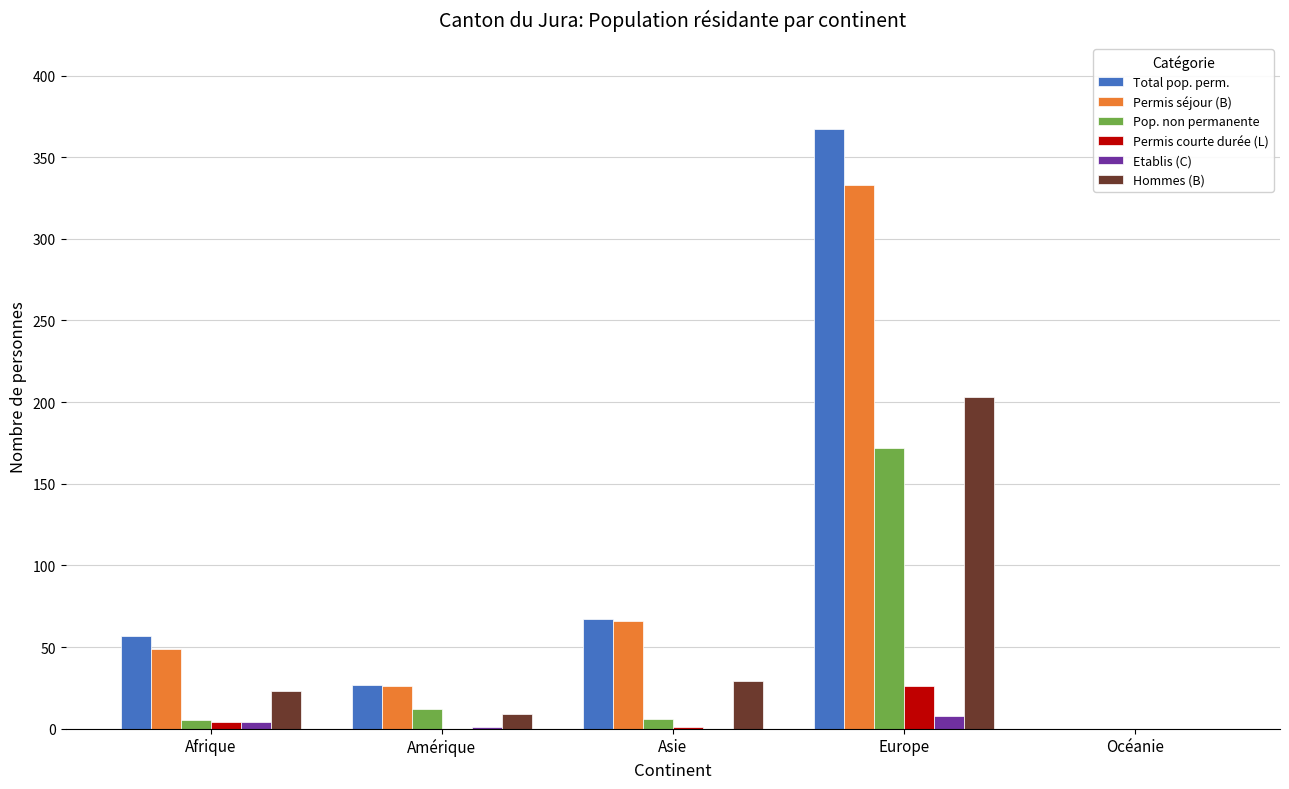

What is the sum of all Pop. non permanente values?

195